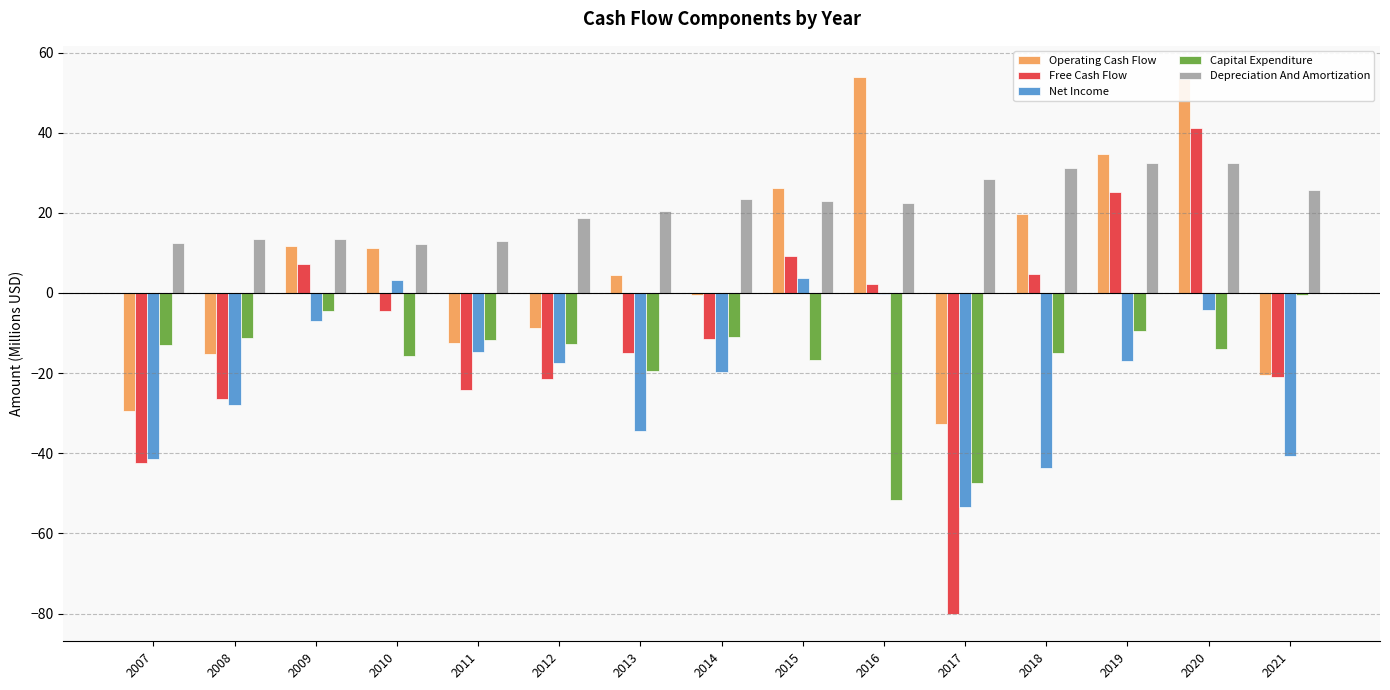

At which category does the chart reach its peak across all series?

2020